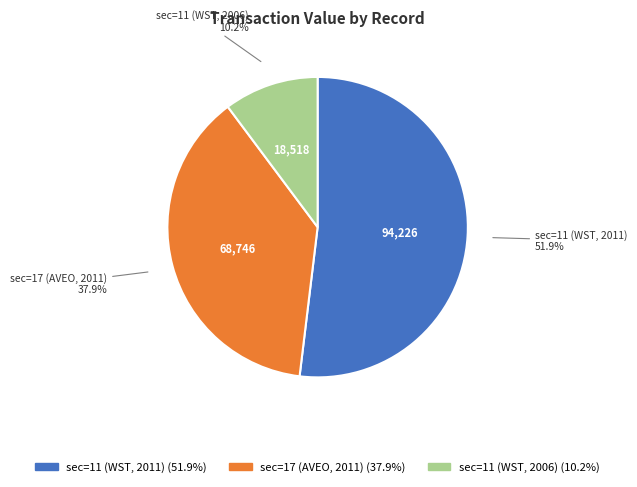

Between sec=11 (WST, 2011) and sec=11 (WST, 2006), which is larger?

sec=11 (WST, 2011)